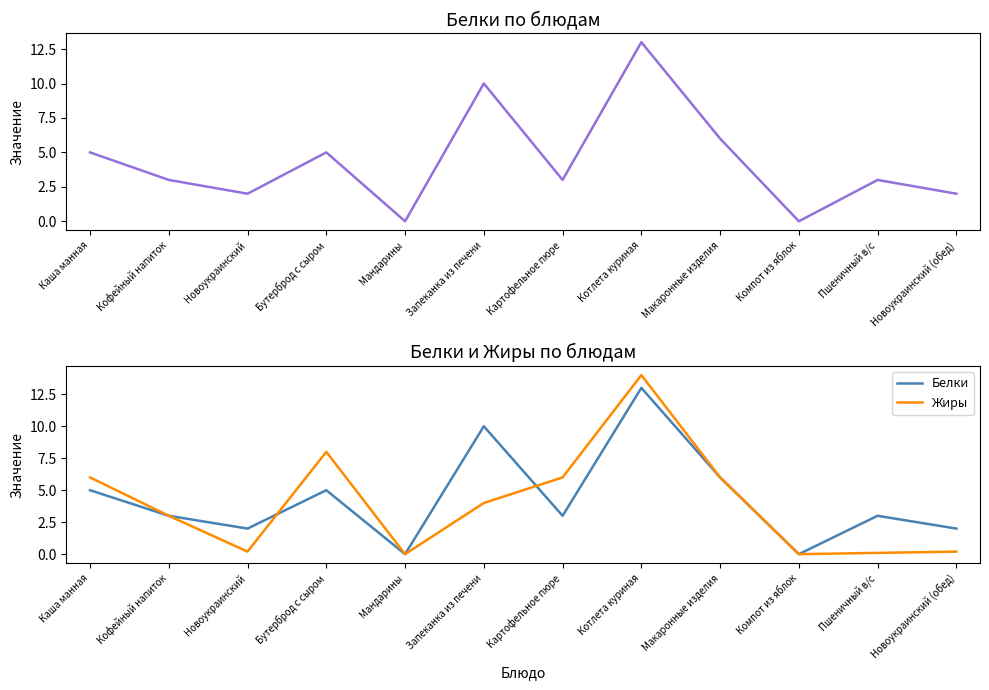

Which category has the lowest value across all series?

Мандарины